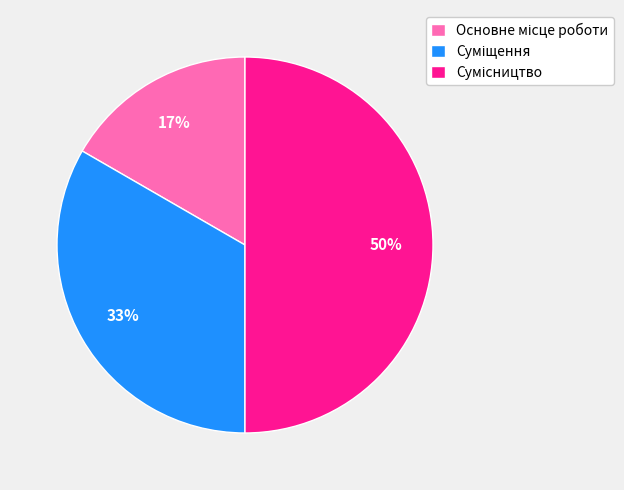

To the nearest percent, what is the average slice percentage?

33%